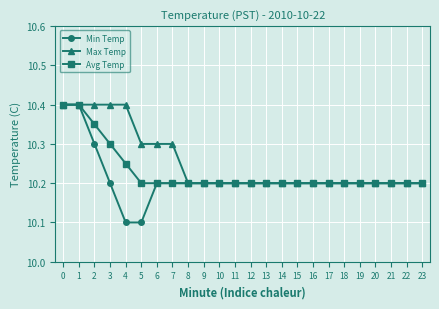

Does the chart display data point markers on the line(s)?

Yes